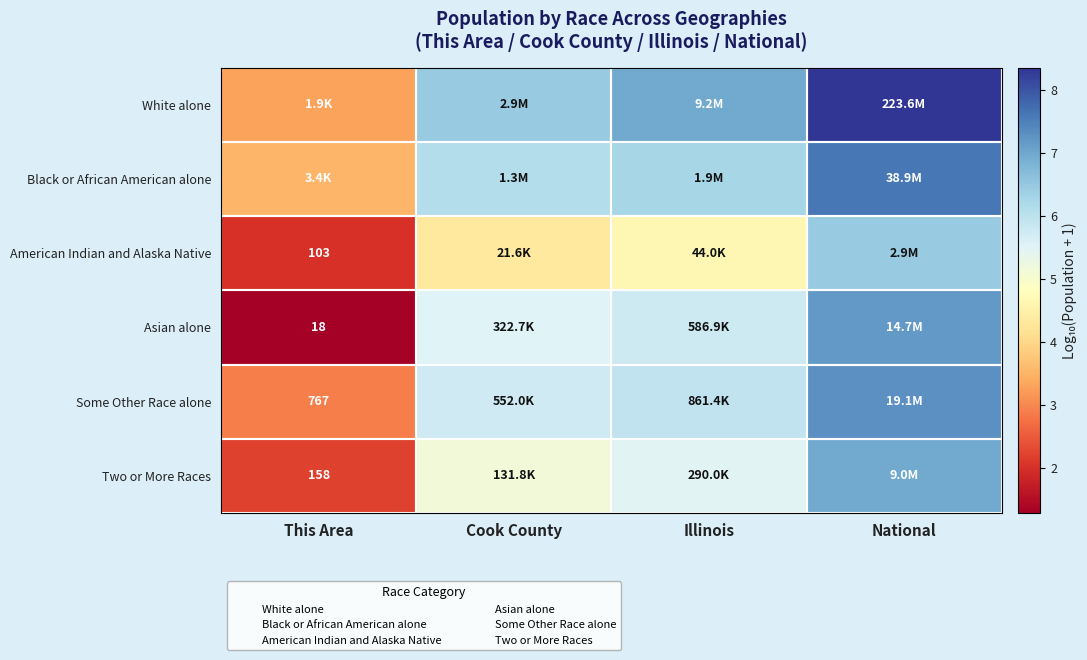

What is the difference between the maximum and minimum values in the Asian alone series?

5.9